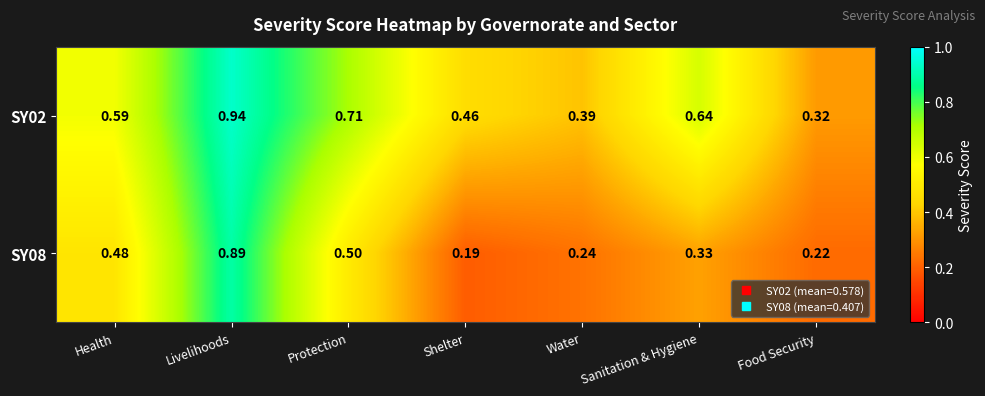

At which category is the sum across all series the highest?

Livelihoods